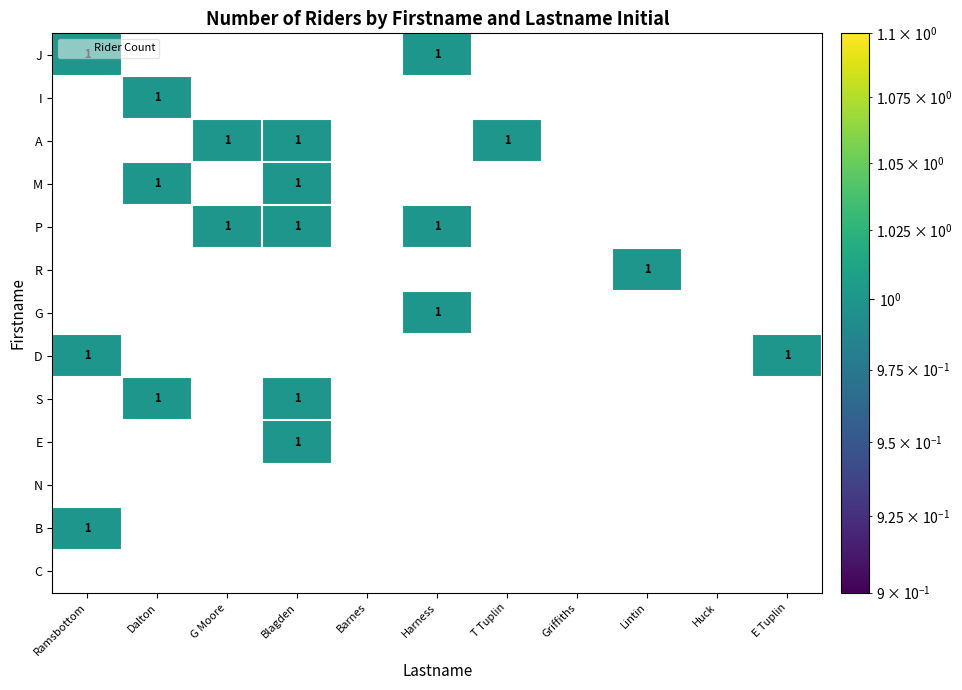

What is the difference between the second highest and minimum values in the J series?

1